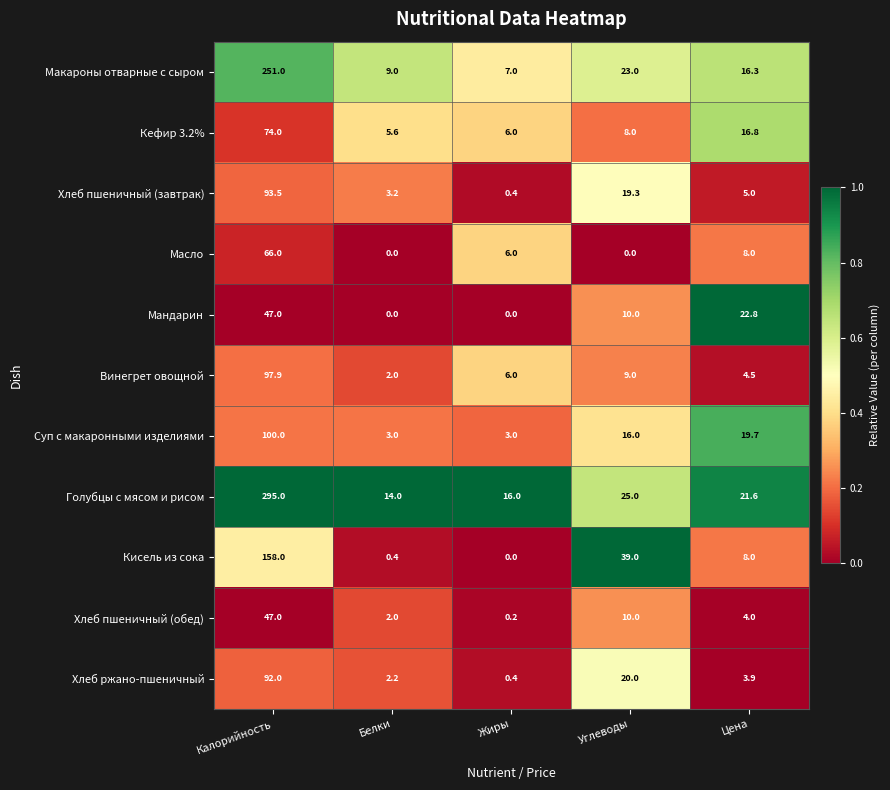

The Масло series shows 45.8 at Углеводы. True or false?

False